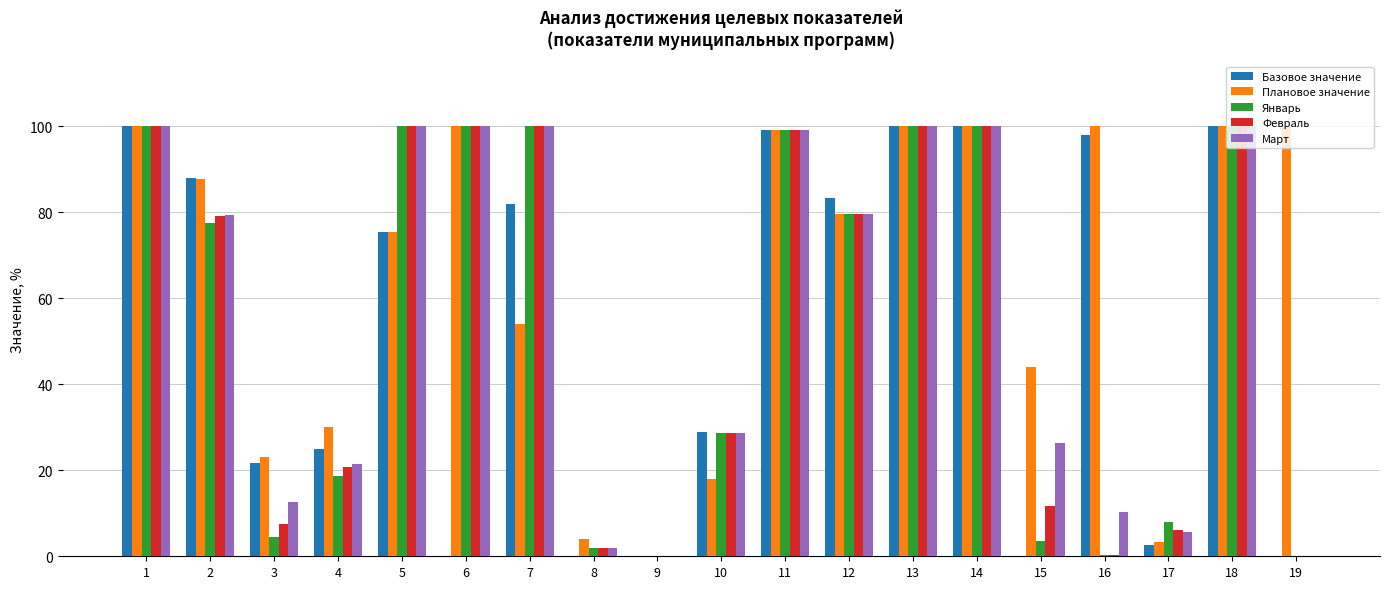

Which series has the largest total across all categories?

Плановое значение